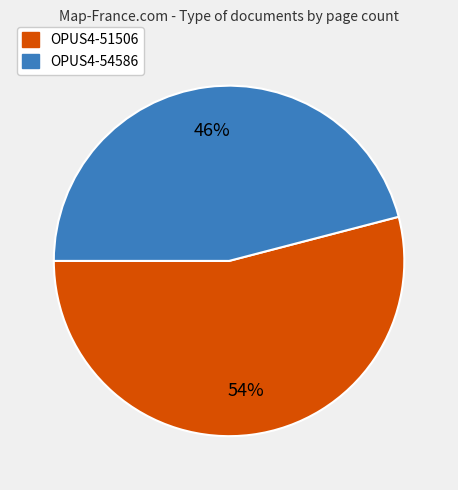

Which slice is the smallest?

OPUS4-54586